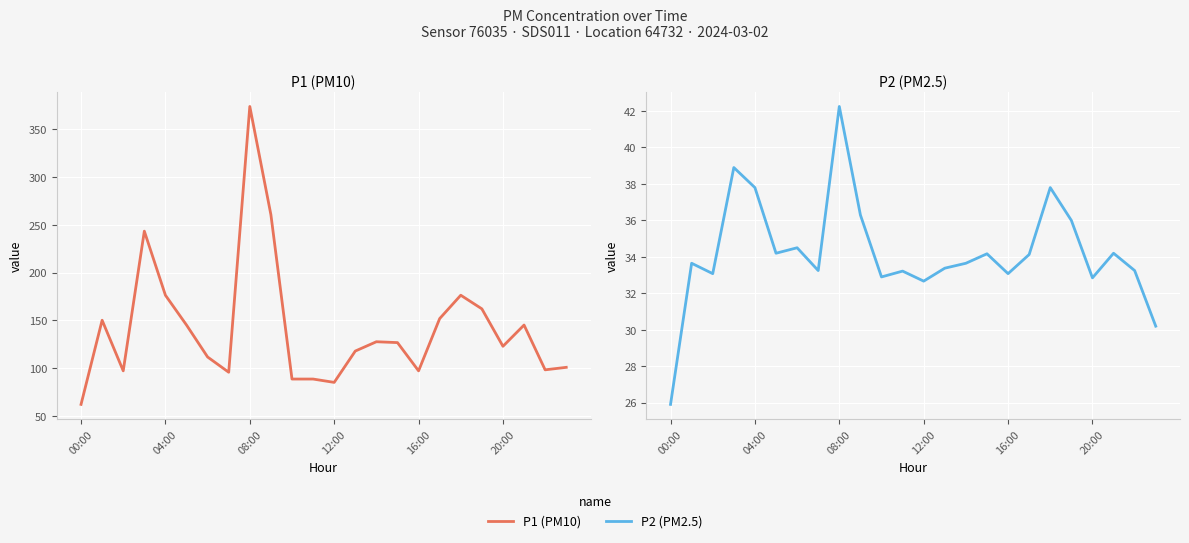

True or false: P1 (PM10) has more than 0 points higher than both neighbors.

True